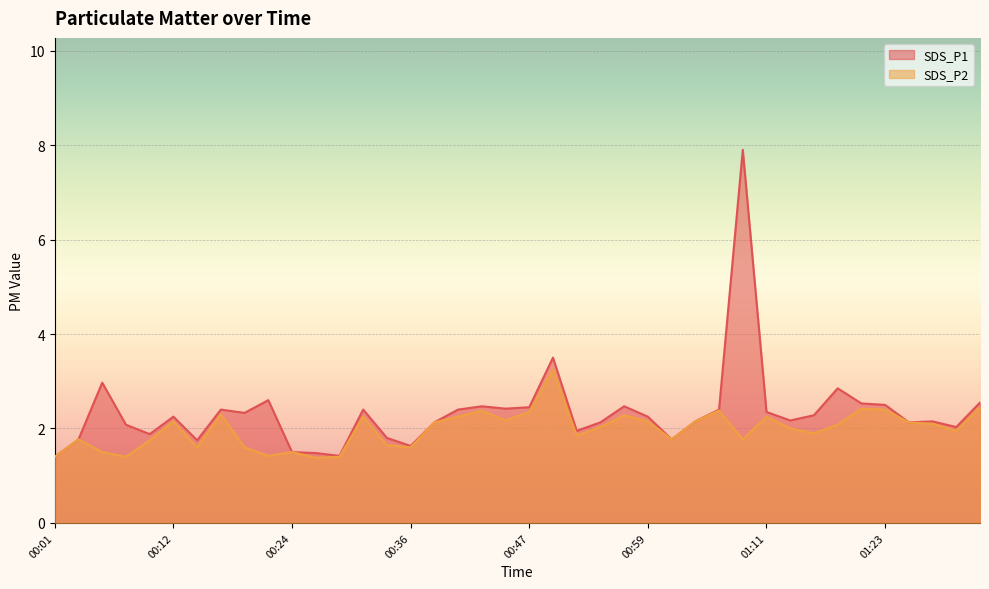

Is it true that SDS_P2 equals 3.4 at 00:57?

False